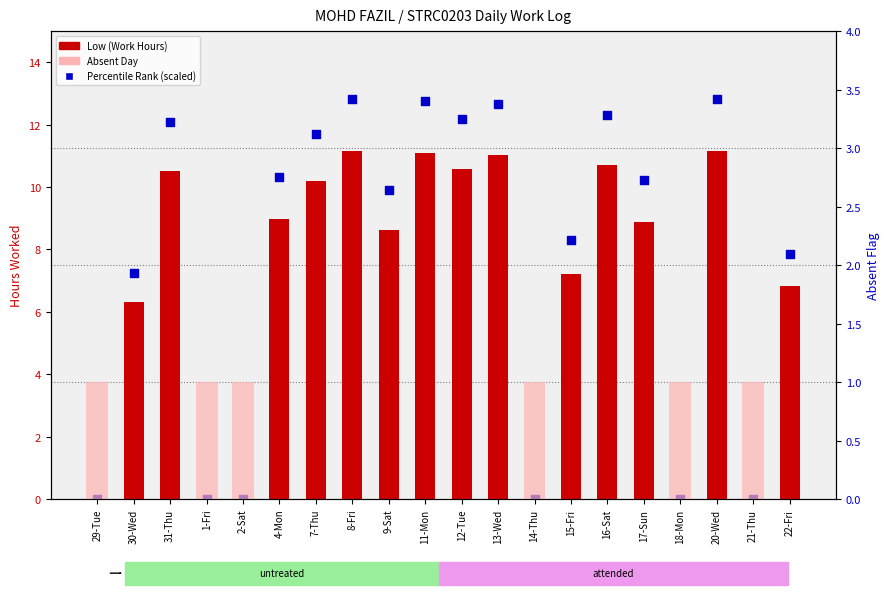

Which series contains the highest Y value?

Percentile Rank (scaled)